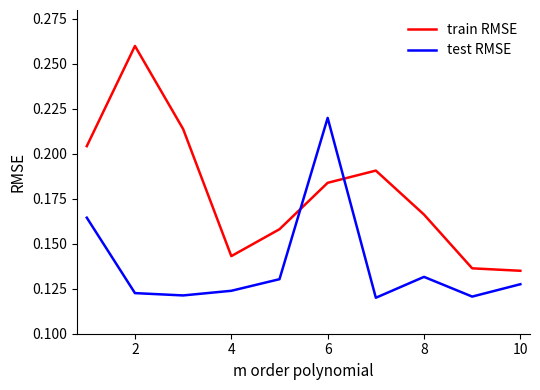

Rank the series by their average value, from highest to lowest.

train RMSE, test RMSE